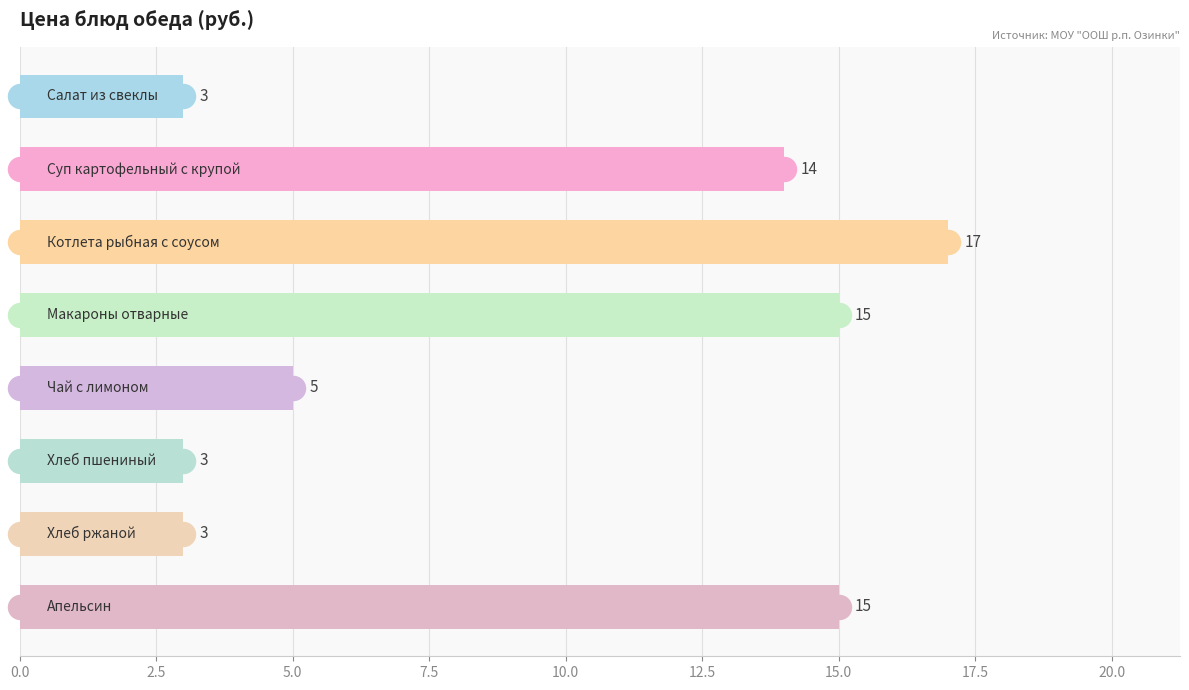

Between 7.5 and 5.0, which is larger?

5.0